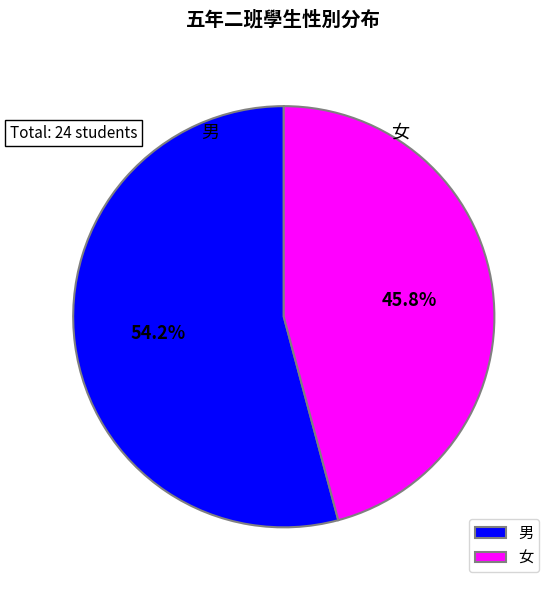

What is the majority slice?

男